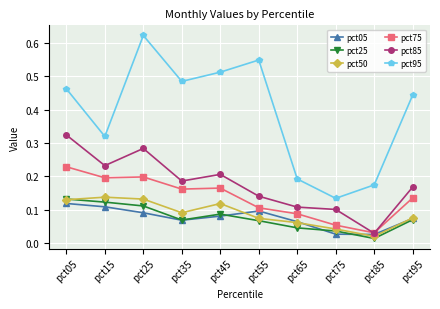

True or false: pct75 has a value of 0.2 at pct05.

True